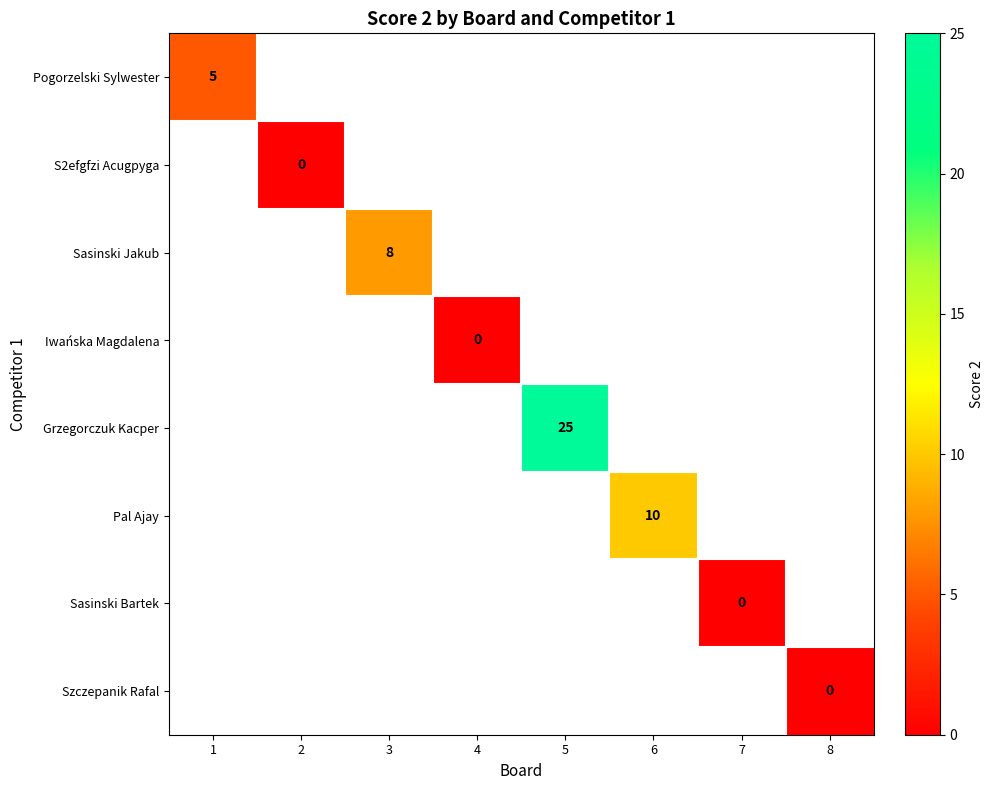

True or false: Pal Ajay has a value of 10 at 6.

True